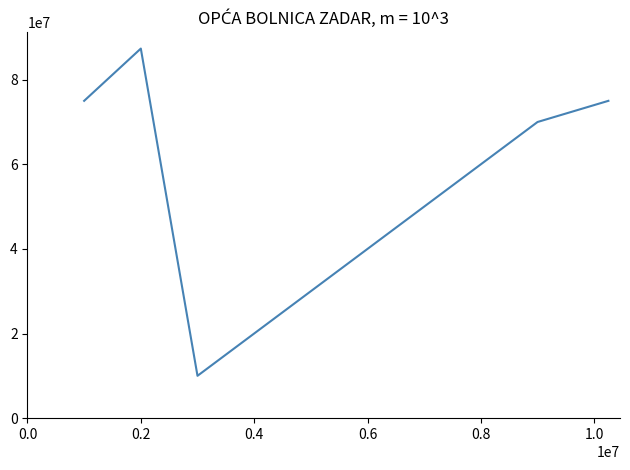

What is the smallest value displayed?

10000000.0